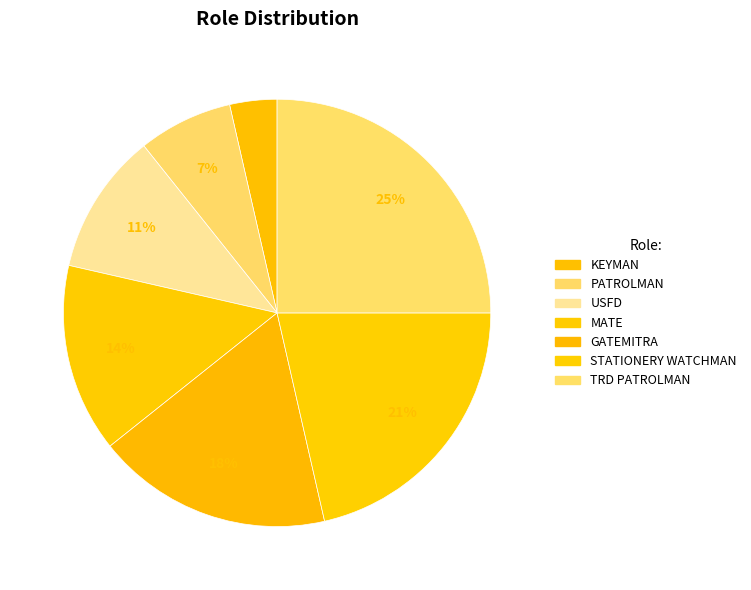

True or false: TRD PATROLMAN accounts for 39% of the total.

False